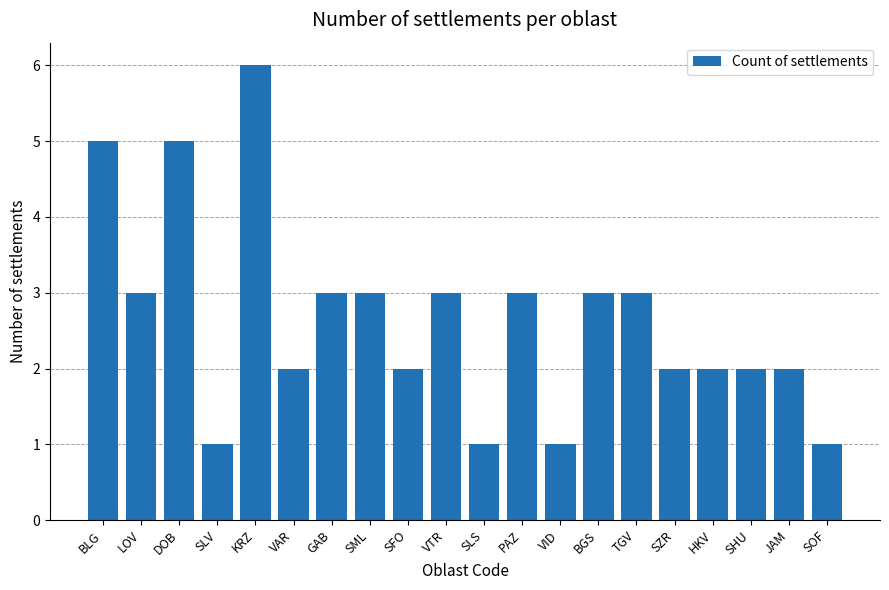

What is the label of the 20th bar from the right?

BLG